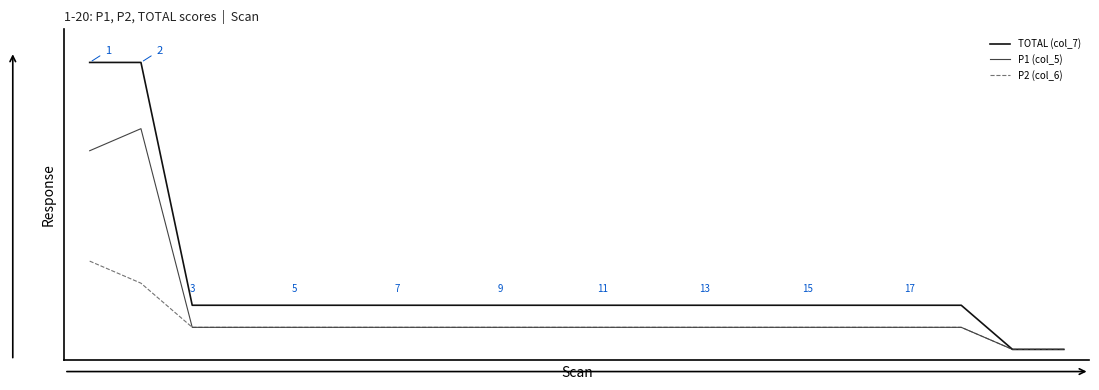

Reading left to right, what are all the values shown in this chart?

TOTAL (col_7): 0=130	1=130	2=20	3=20	4=20	5=20	6=20	7=20	8=20	9=20	10=20	11=20	12=20	13=20	14=20	15=20	16=20	17=20	18=0	19=0
P1 (col_5): 0=90	1=100	2=10	3=10	4=10	5=10	6=10	7=10	8=10	9=10	10=10	11=10	12=10	13=10	14=10	15=10	16=10	17=10	18=0	19=0
P2 (col_6): 0=40	1=30	2=10	3=10	4=10	5=10	6=10	7=10	8=10	9=10	10=10	11=10	12=10	13=10	14=10	15=10	16=10	17=10	18=0	19=0